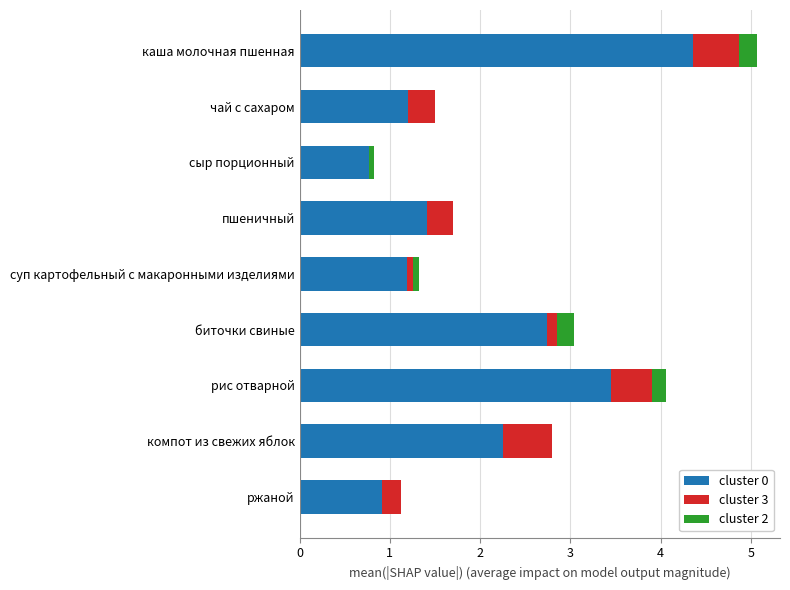

How many categories are shown in the chart?

9